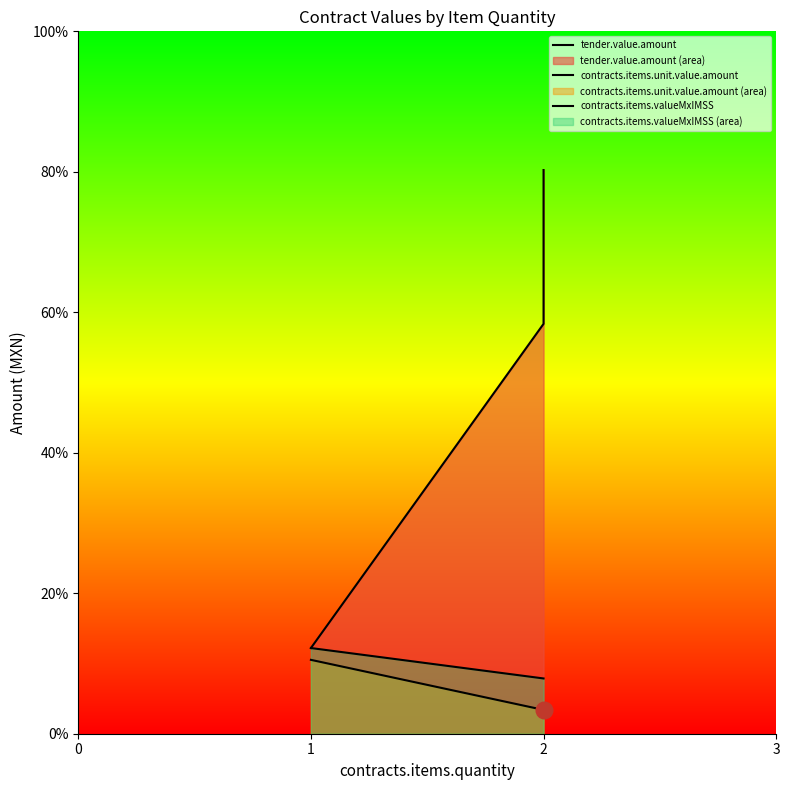

Rank the series at 2 from lowest to highest value.

contracts.items.unit.value.amount, contracts.items.valueMxIMSS, tender.value.amount